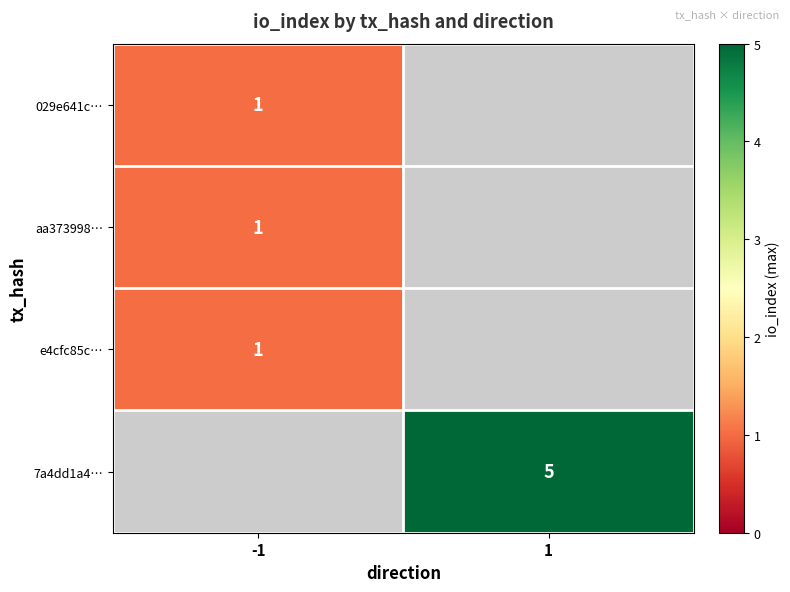

Between -1 and 1, which is larger?

1